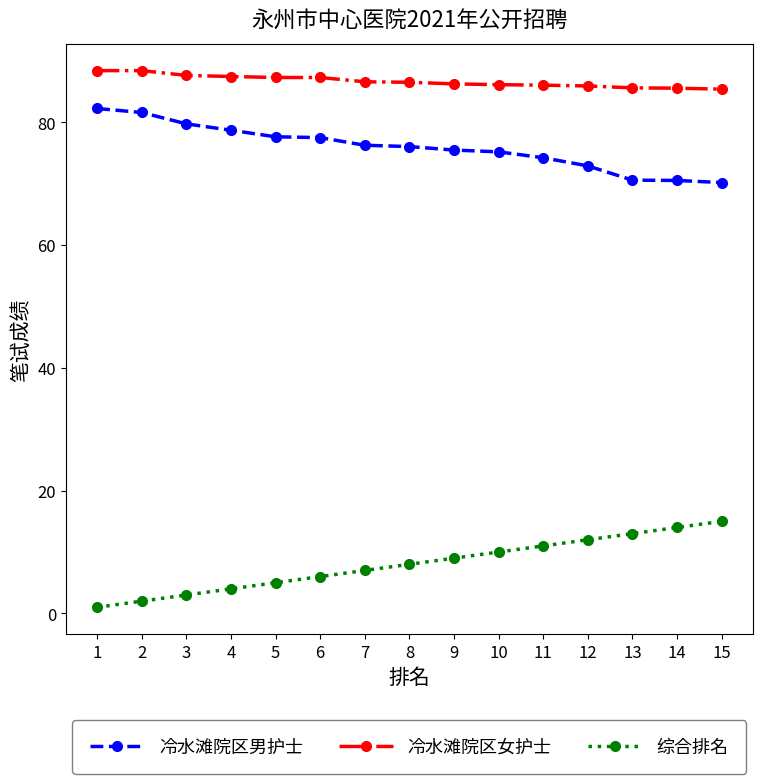

At how many categories does at least one series exceed 14?

15